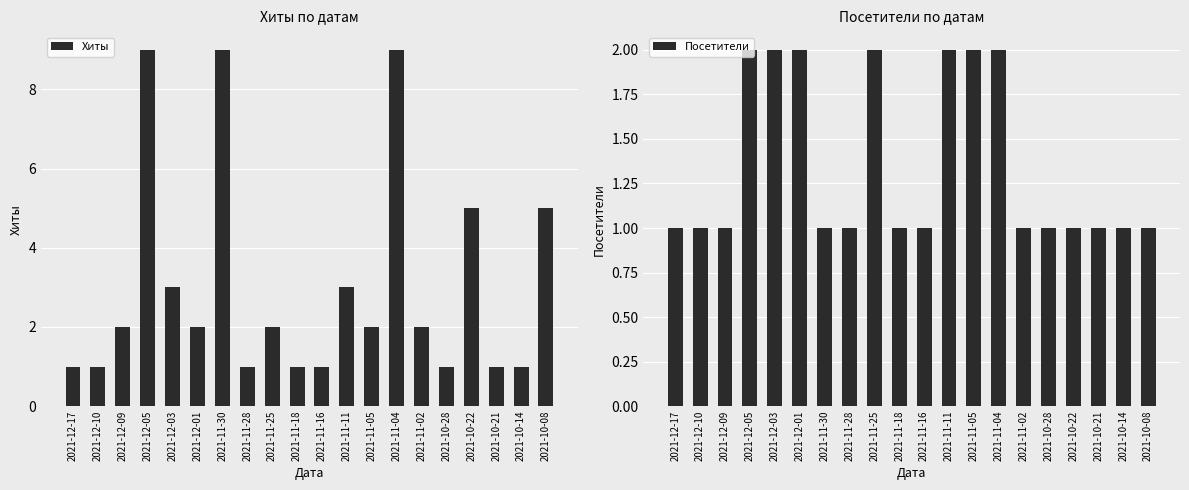

What position from the right is 2021-11-02?

6